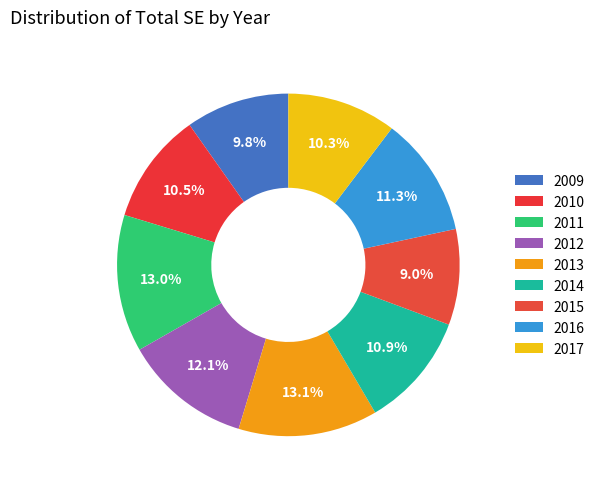

How much of the chart is everything except 2010?

89.5%